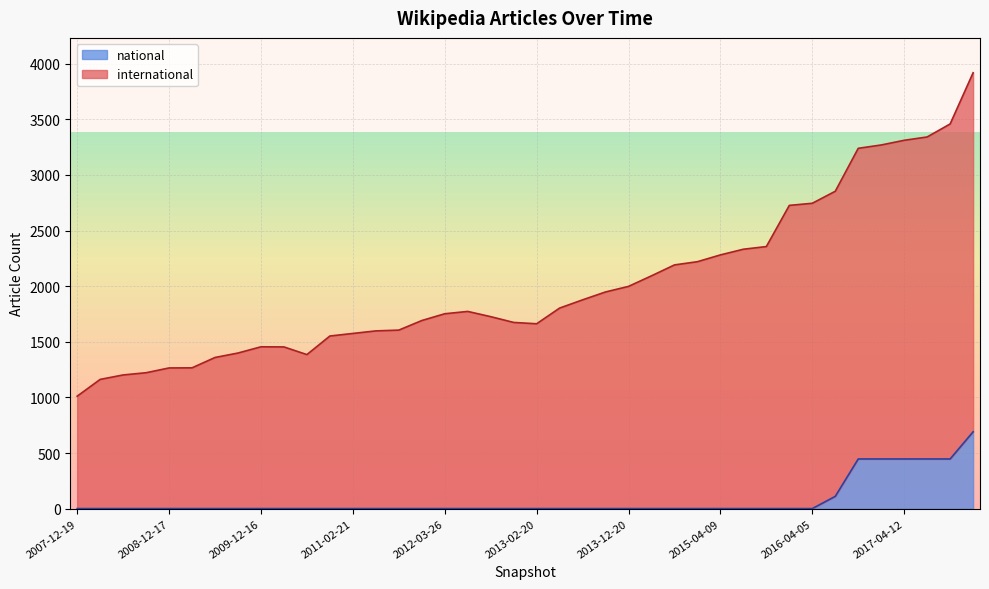

Count the number of categories in the chart.

40